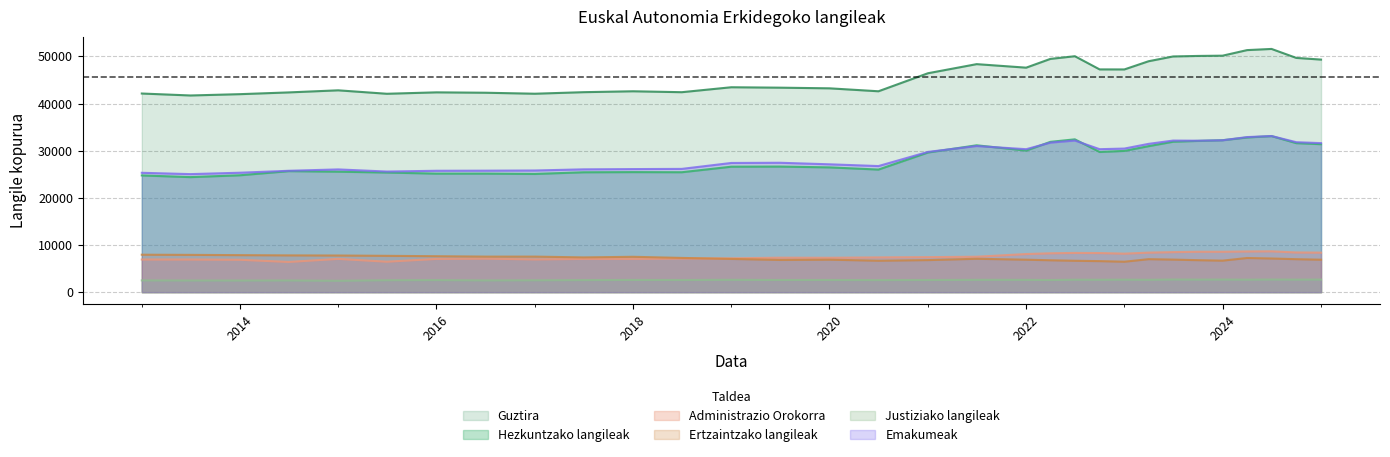

The value of Justiziako langileak at 2014-07-01 is 2485. True or false?

True